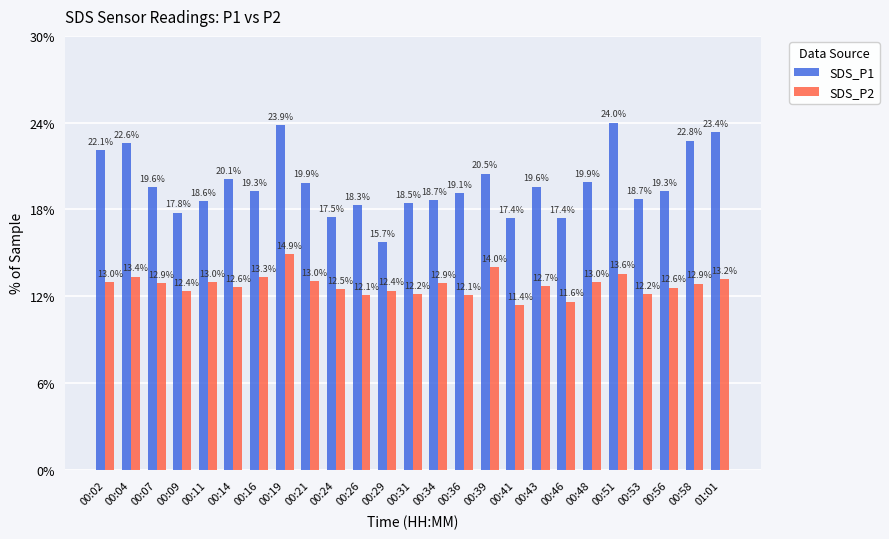

Rank the series by their maximum value, from lowest to highest.

SDS_P2, SDS_P1